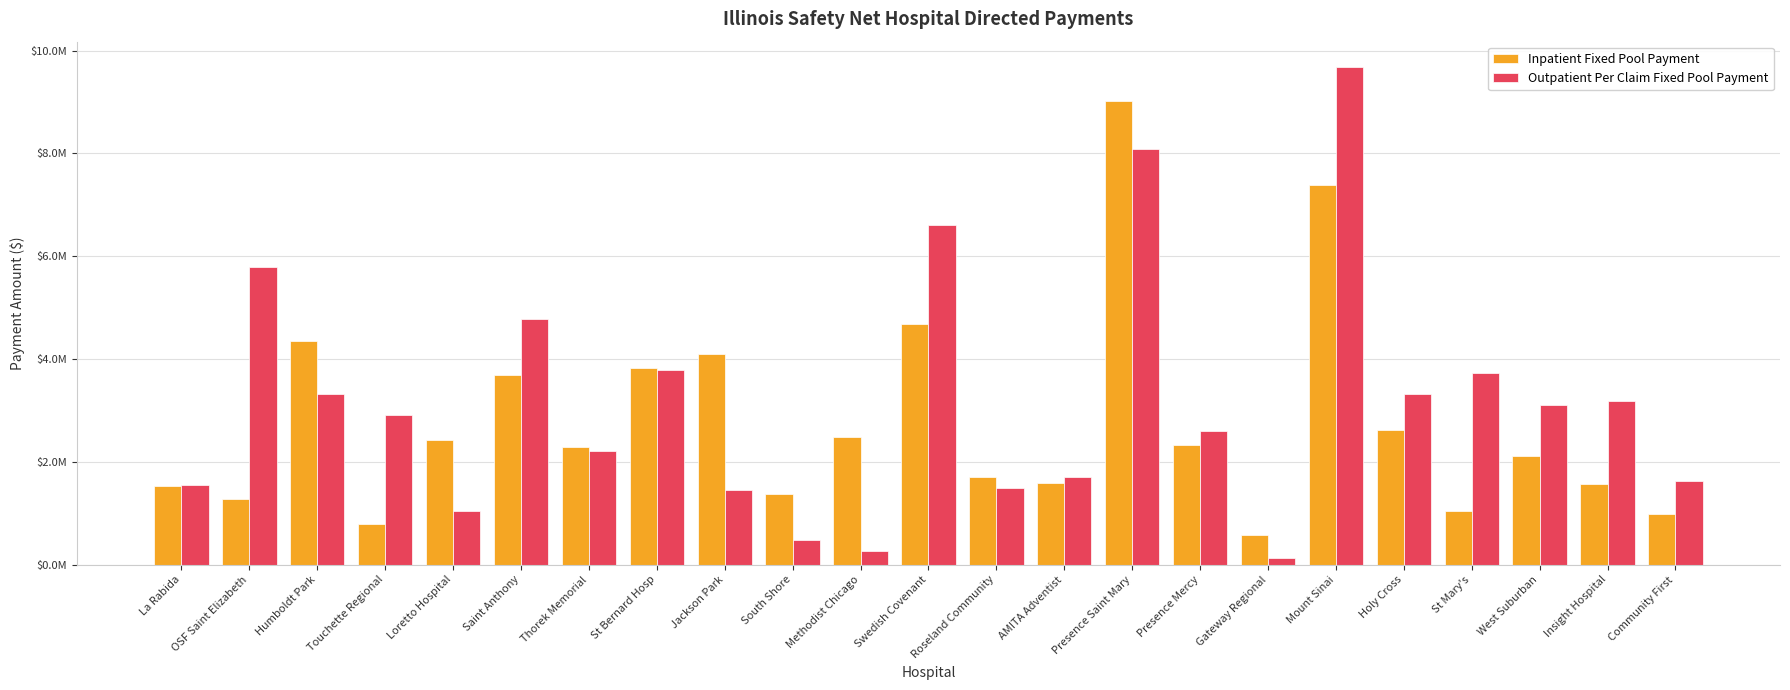

What is the sum of the Inpatient Fixed Pool Payment values at South Shore and Presence Mercy?

3691939.2